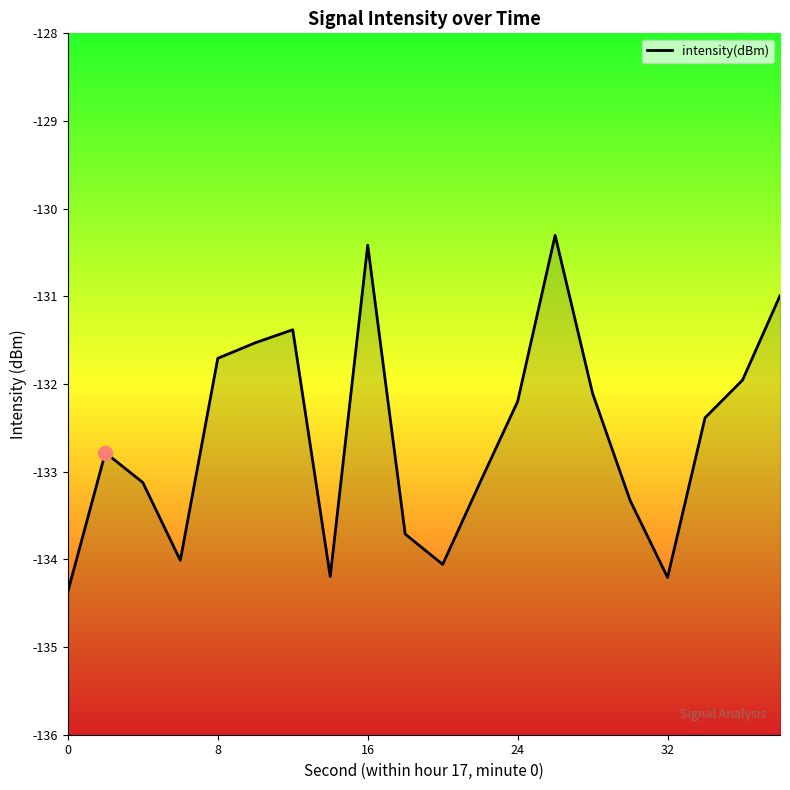

The chart shows a value of -131.7 at 8. True or false?

True